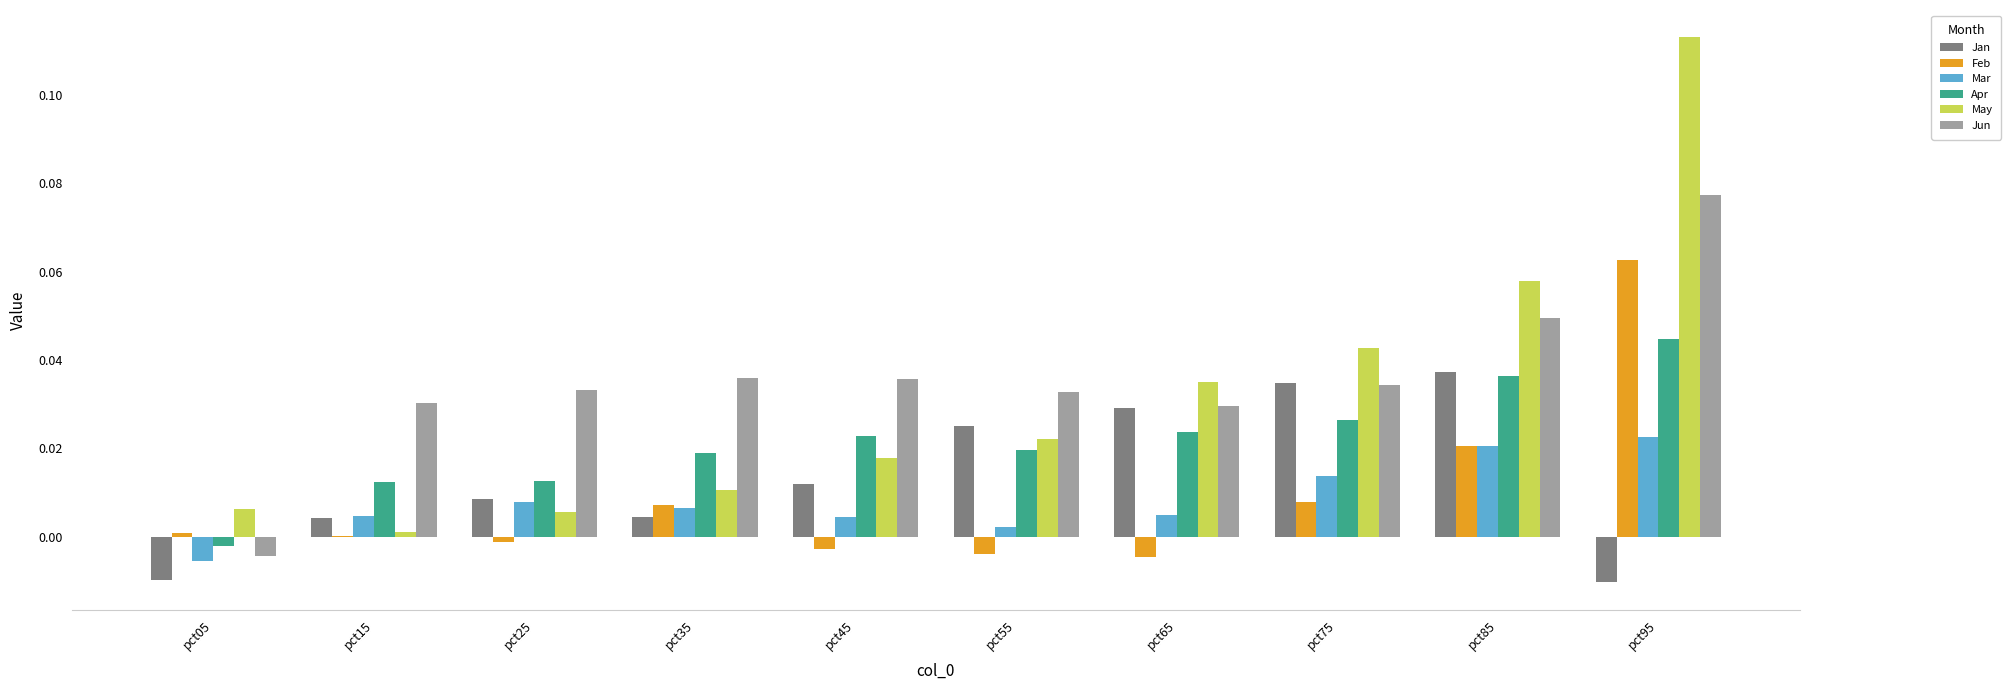

How many series are shown in this chart?

6